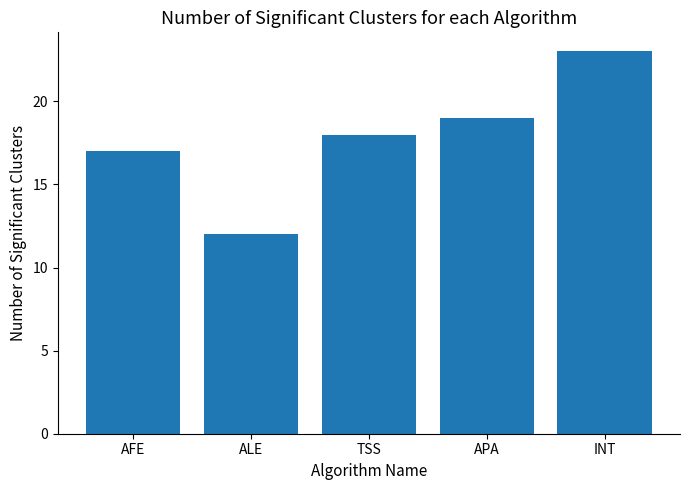

Reading right to left, list all the values displayed in this chart.

23	19	18	12	17